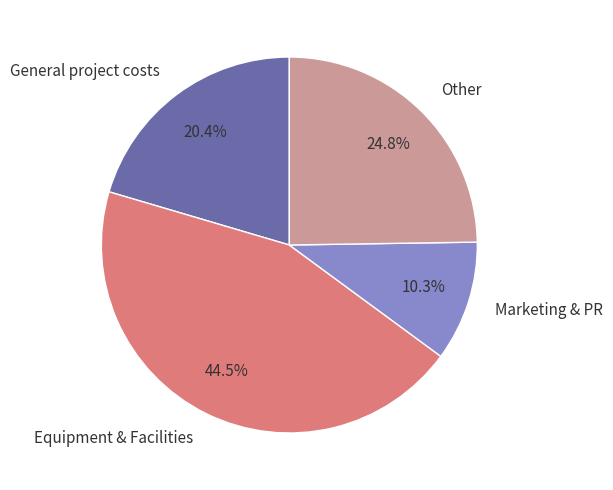

Do Equipment & Facilities and Other together represent more than half of the pie?

Yes